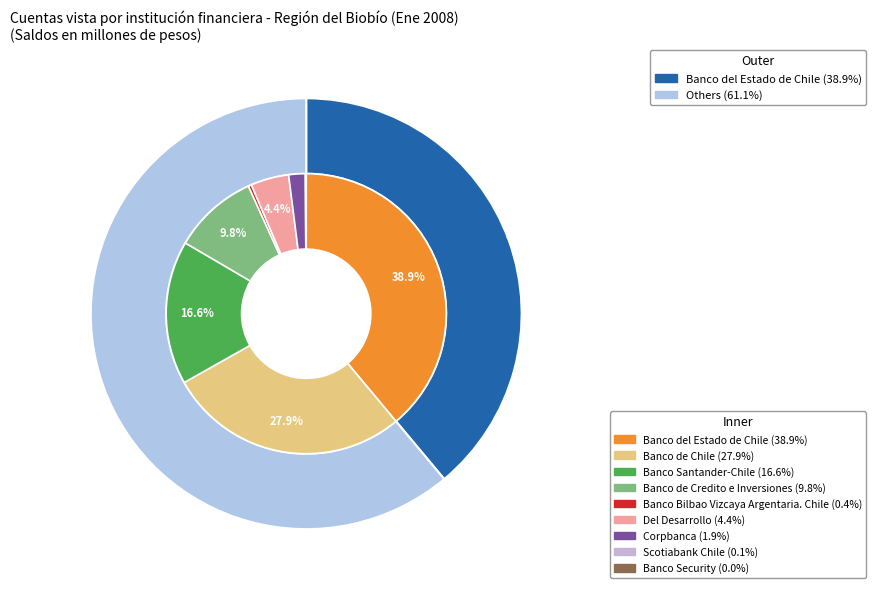

What percentage is NOT represented by Banco Bilbao Vizcaya Argentaria. Chile?

99.6%